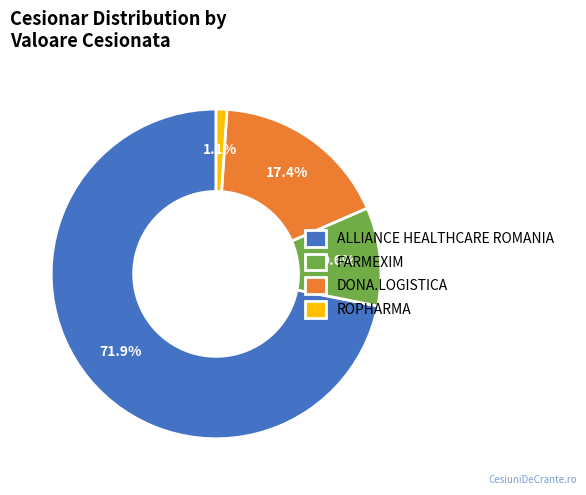

To the nearest percent, what portion does ALLIANCE HEALTHCARE ROMANIA represent?

72%